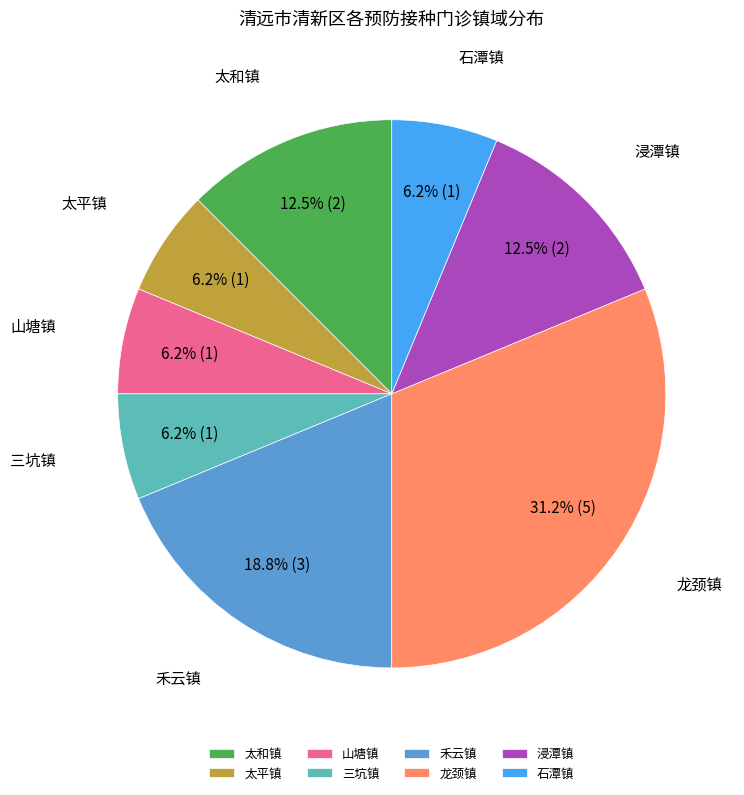

How many slices are in this pie chart?

8